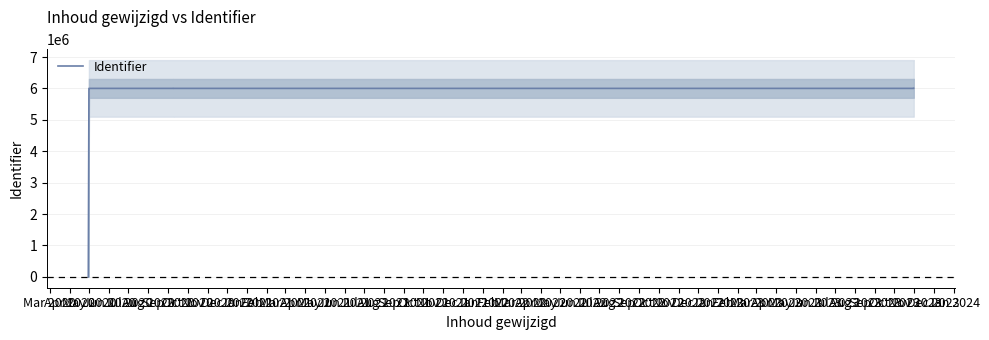

What is the label of the 8th point from the left?

Oct 2020